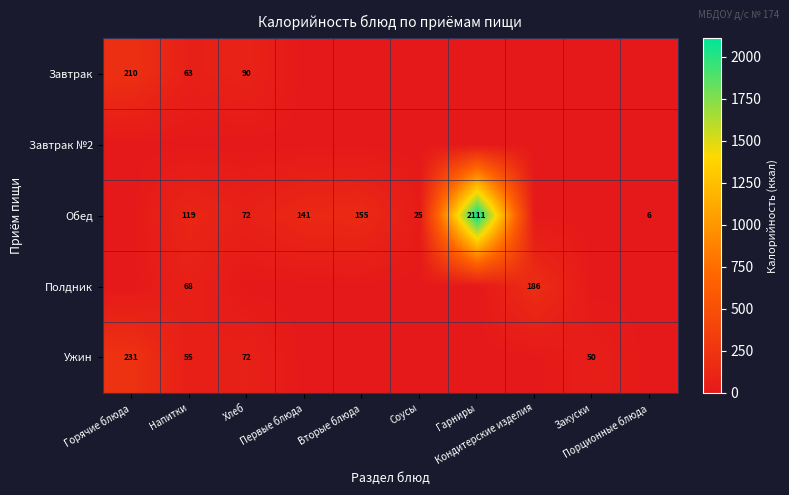

What is the difference between the maximum and minimum values in the Ужин series?

230.9